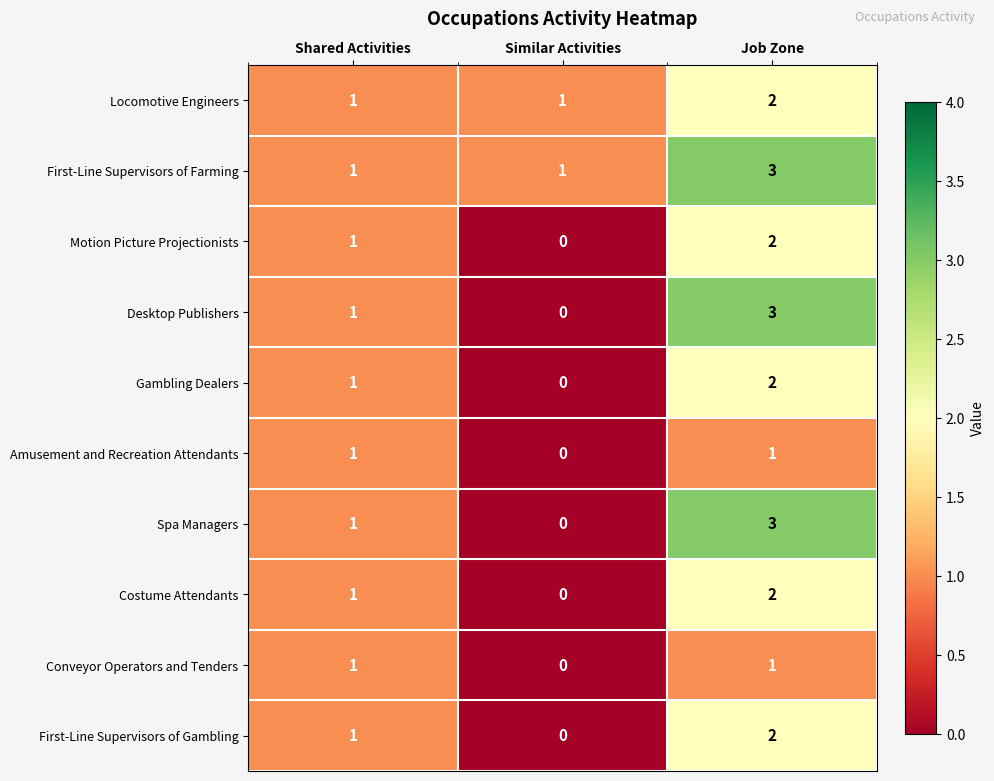

What is the sum of all Gambling Dealers values?

3